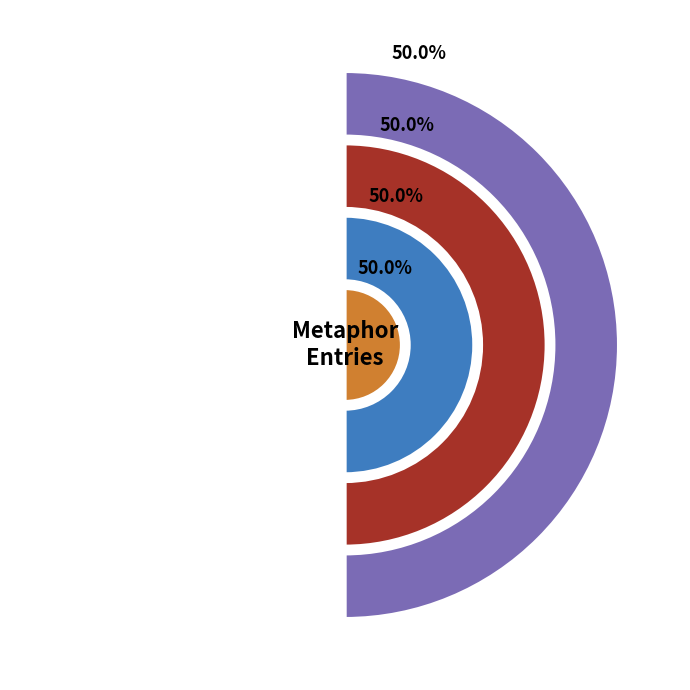

To the nearest percent, what percentage of the pie is Searching 'heart' and 'empire' in HDIS?

50%